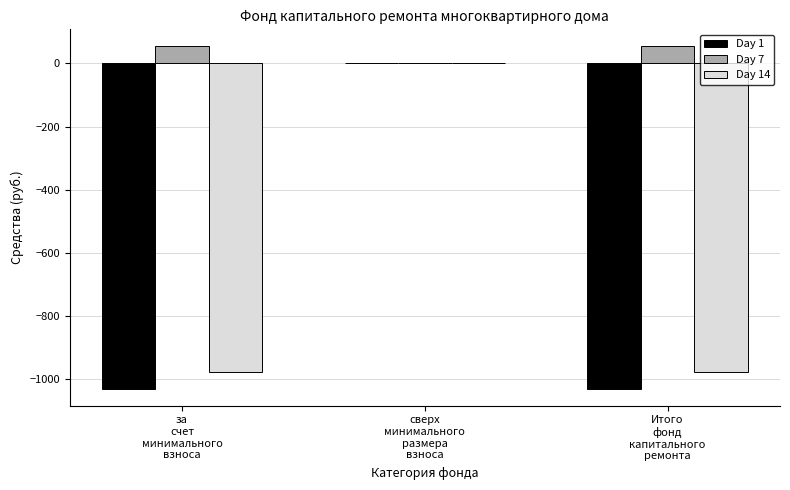

Which series has the largest total across all categories?

Day 7